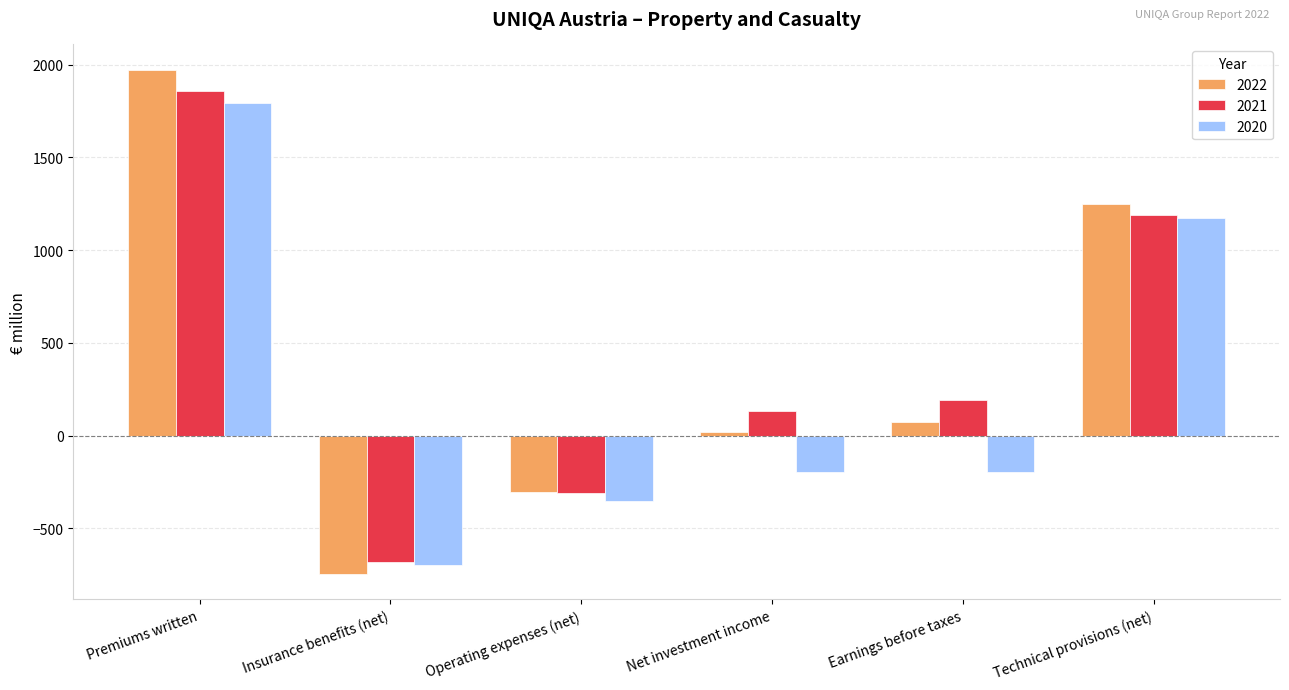

How many data points in 2020 are less than -196?

4